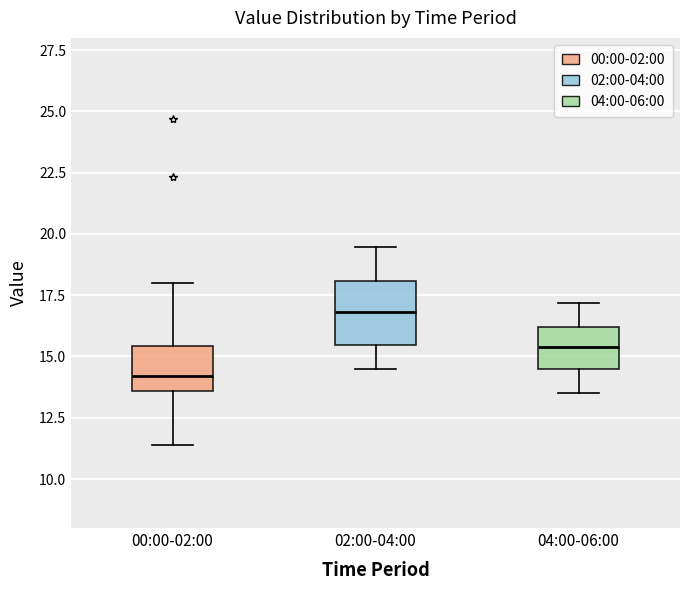

Where is the upper edge of the box for 04:00-06:00 on the y-axis? The values are not printed on the chart, so give them approximately, as read against the axis.

16.0